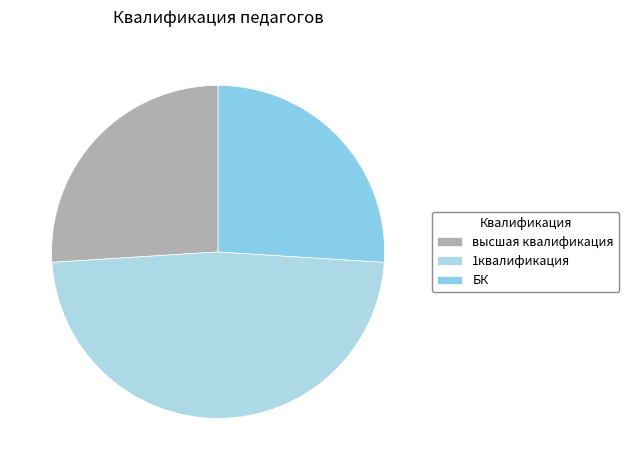

Is it true that 1квалификация is 48% of the pie?

True